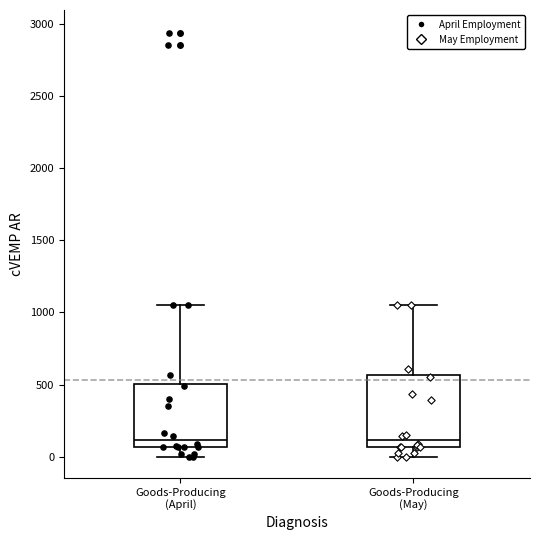

Where is the upper edge of the box for Goods-Producing (April) on the y-axis? The values are not printed on the chart, so give them approximately, as read against the axis.

500